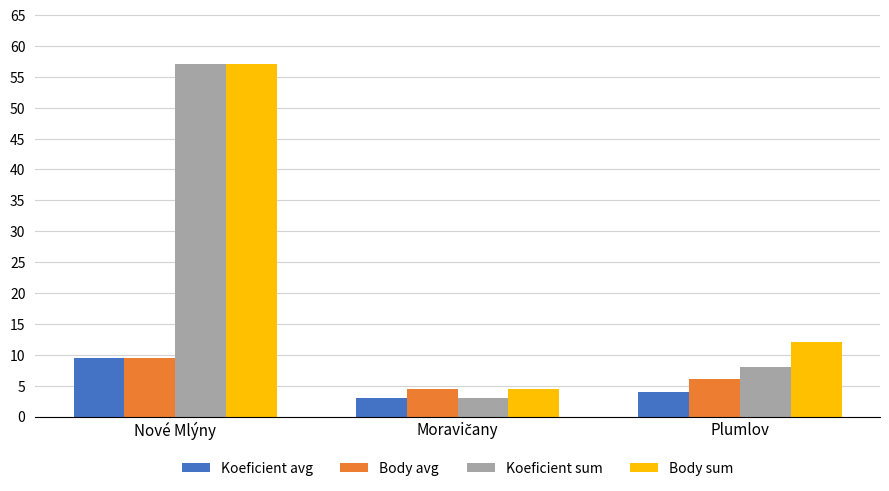

What is the approximate value of Body sum at Nové Mlýny?

57.0